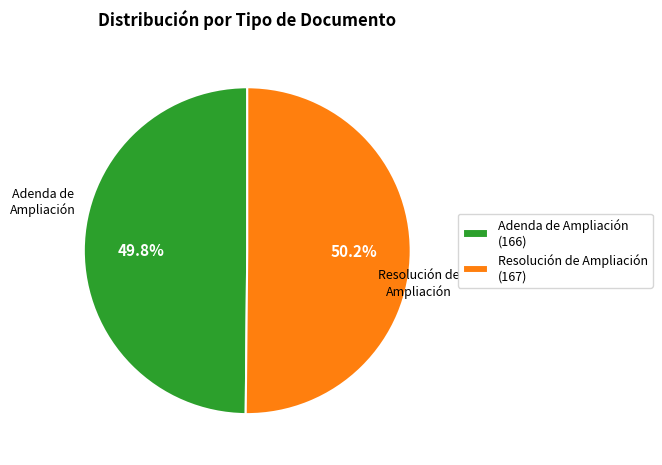

How many slices are in this pie chart?

2